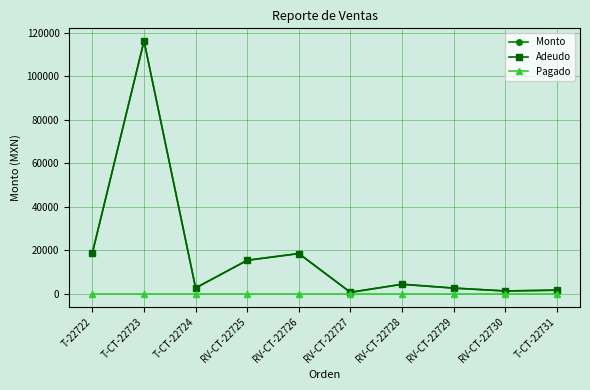

What is the label of the 4th point from the left?

RV-CT-22725